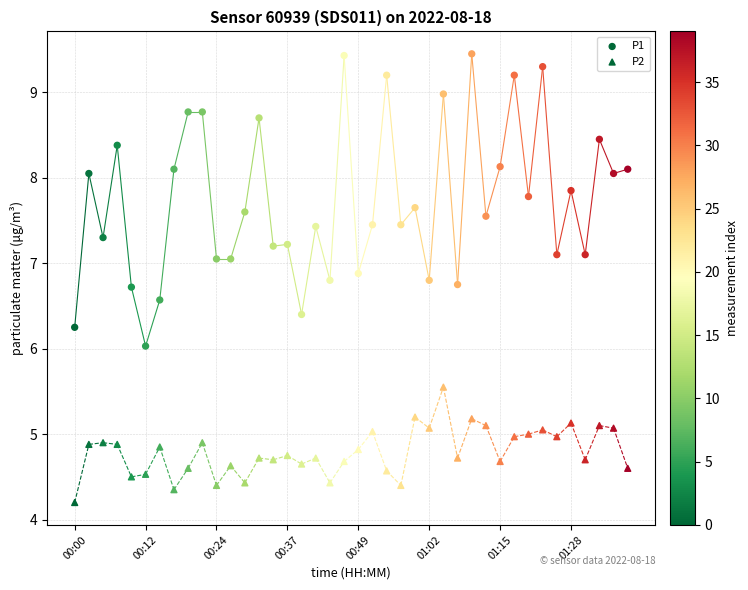

How many data points are displayed?

80